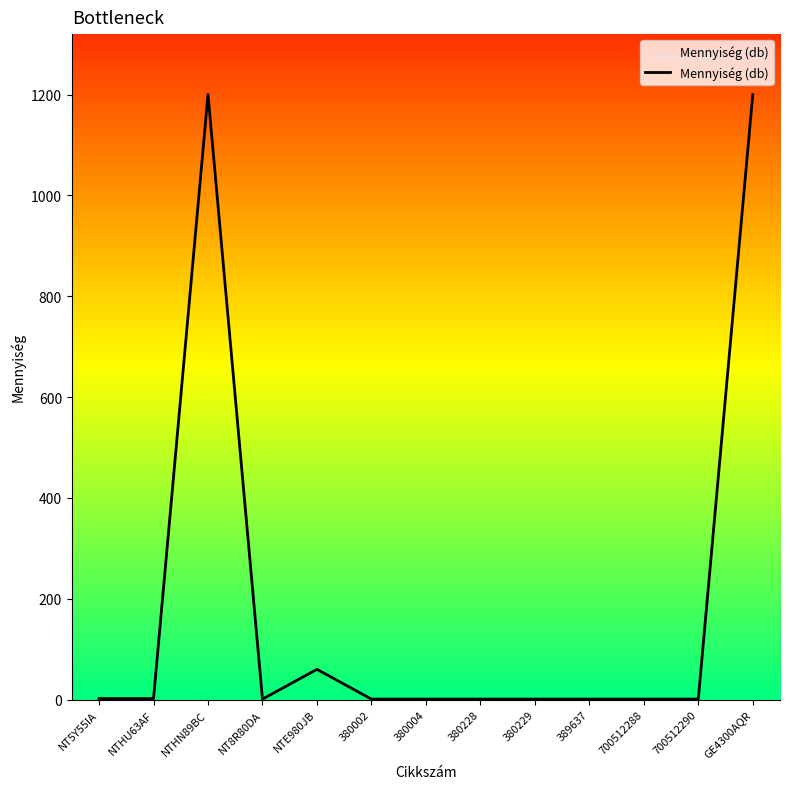

What is the sum of the values at 380228 and 389637?

2